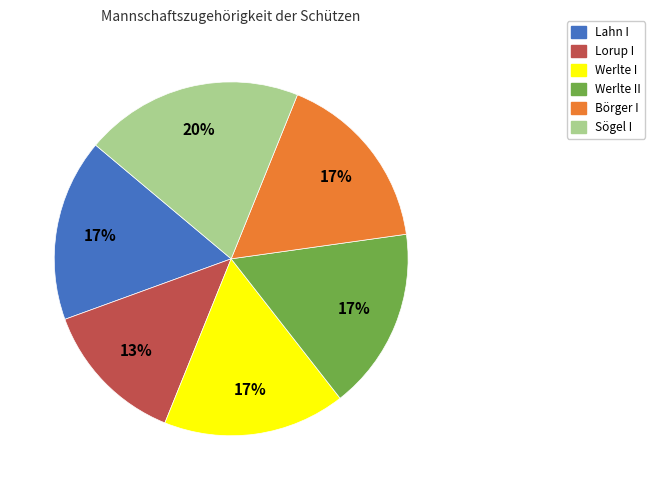

Is there a majority slice in this chart?

No